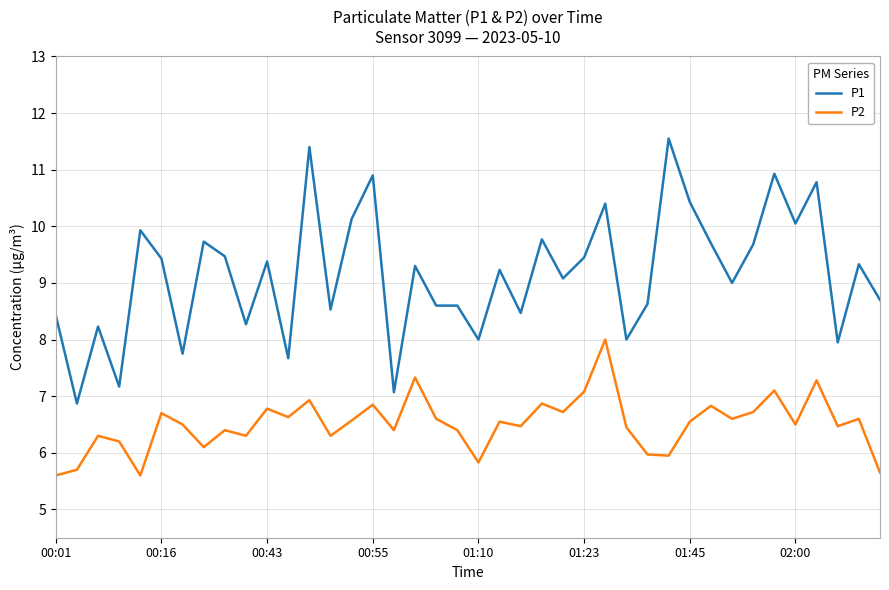

How many lines are shown in the chart?

2